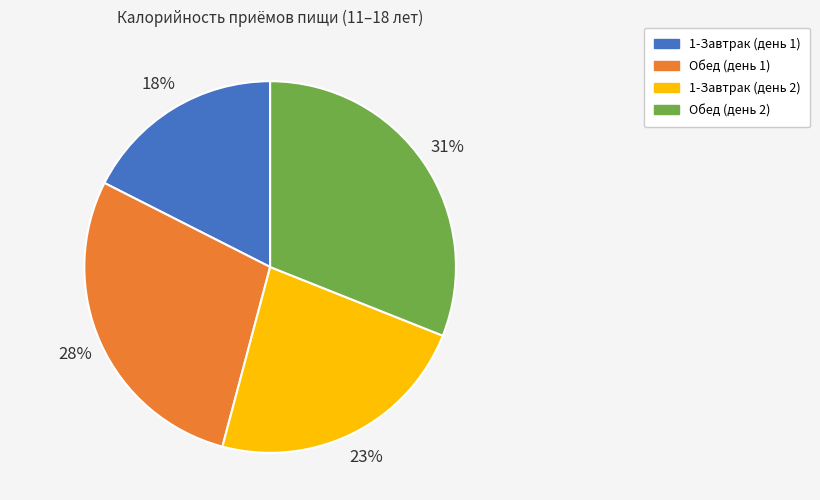

To the nearest percent, what is the difference between the largest and smallest slice percentages?

13%